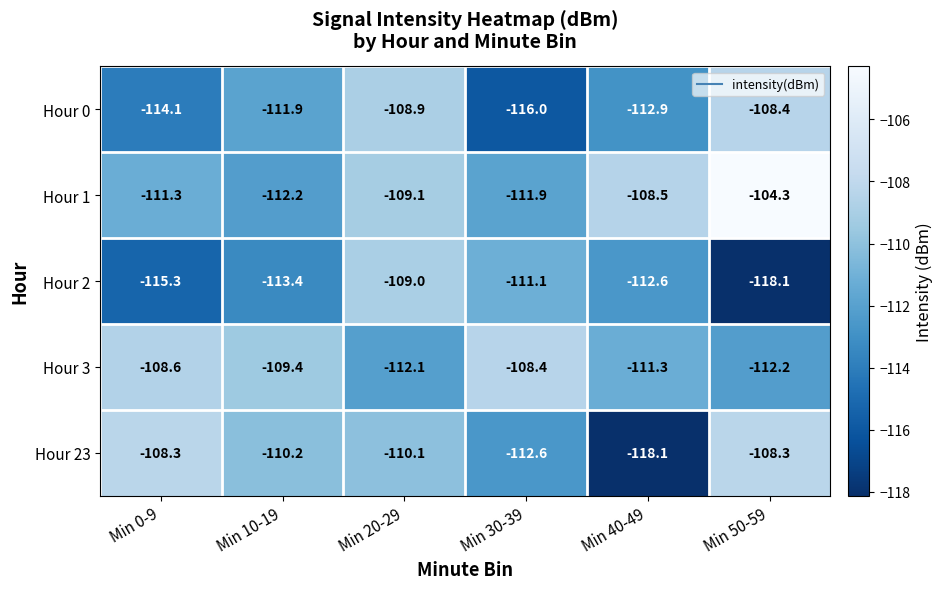

The Hour 2 series shows -112.6 at Min 40-49. True or false?

True